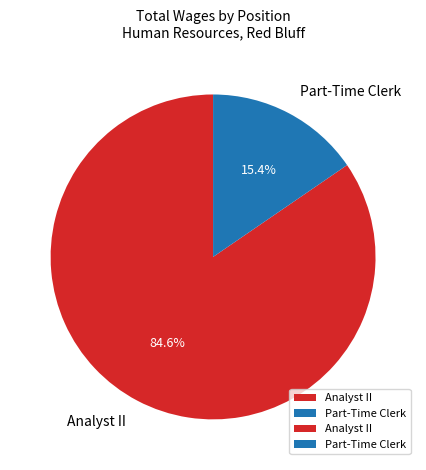

To the nearest percent, what percentage of the pie is Analyst II?

85%